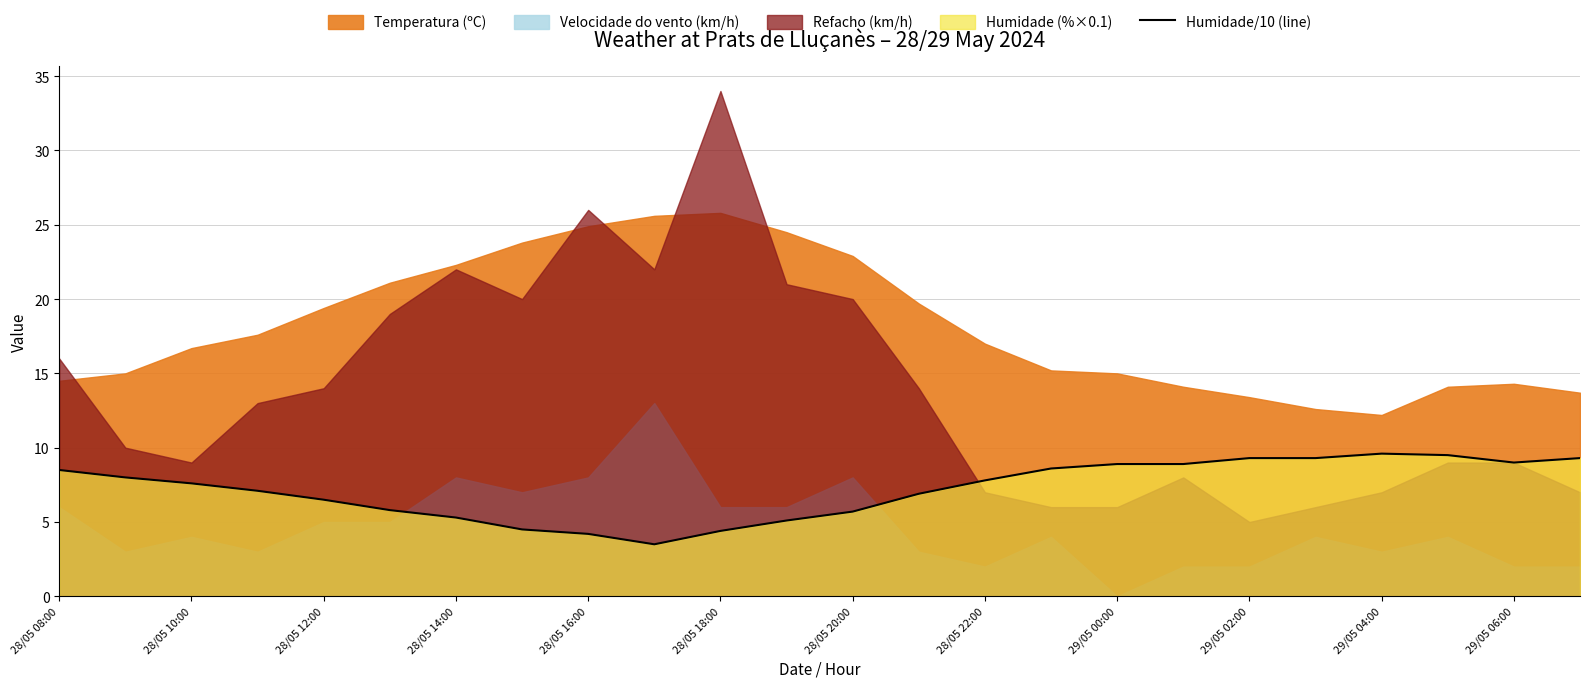

The Humidade/10 (line) series shows 9.6 at 29/05 04:00. True or false?

True